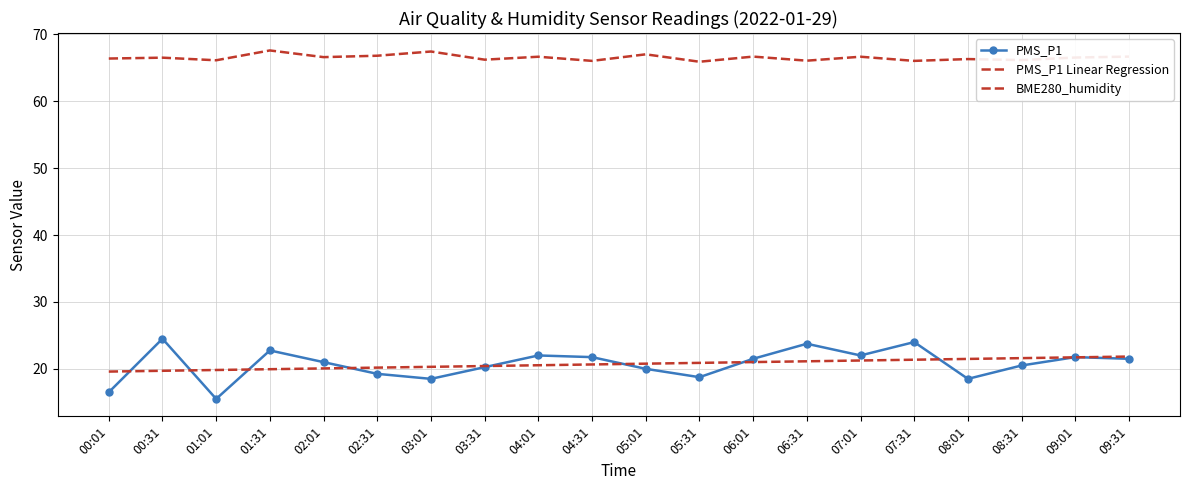

What is the difference between the maximum and minimum values in the PMS_P1 series?

9.0